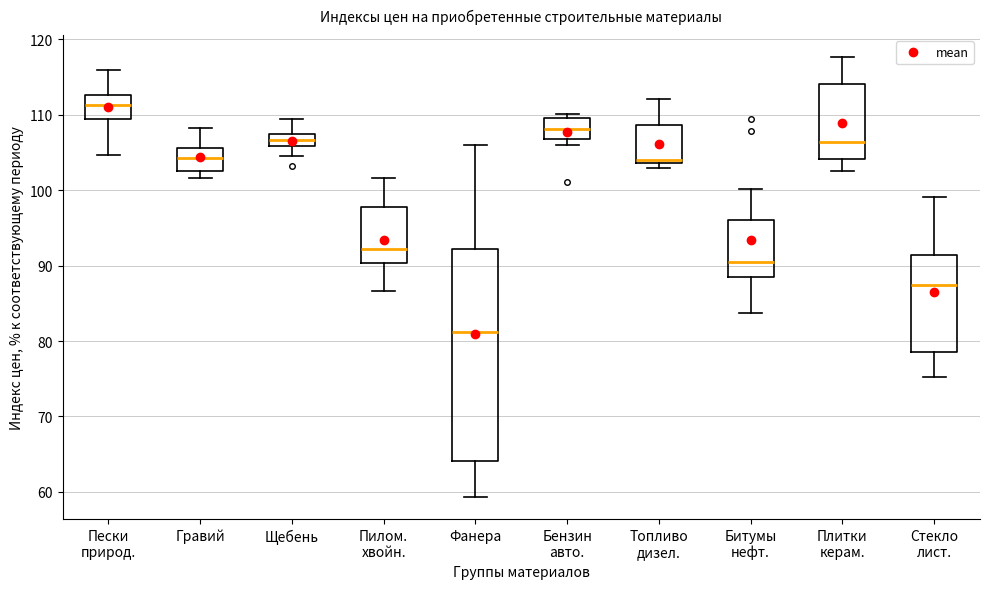

Reading left to right, read every box against the y-axis: the position of its median line, the range the box covers, and the ends of its whiskers. The values are not printed on the chart, so give them approximately, as read against the axis.

Пески природ.: median 111, box 109 to 113, whiskers 105 to 116
Гравий: median 104, box 102 to 106, whiskers 102 (just below the box's lower edge) to 108
Щебень: median 107, box 106 to 108, whiskers 104 to 109
Пилом. хвойн.: median 92, box 90 to 98, whiskers 87 to 102
Фанера: median 81, box 64 to 92, whiskers 59 to 106
Бензин авто.: median 108, box 107 to 110, whiskers 106 to 110 (just above the box's upper edge)
Топливо дизел.: median 104 (just above the box's lower edge), box 104 to 109, whiskers 103 to 112
Битумы нефт.: median 90, box 88 to 96, whiskers 84 to 100
Плитки керам.: median 106, box 104 to 114, whiskers 103 to 118
Стекло лист.: median 87, box 79 to 91, whiskers 75 to 99